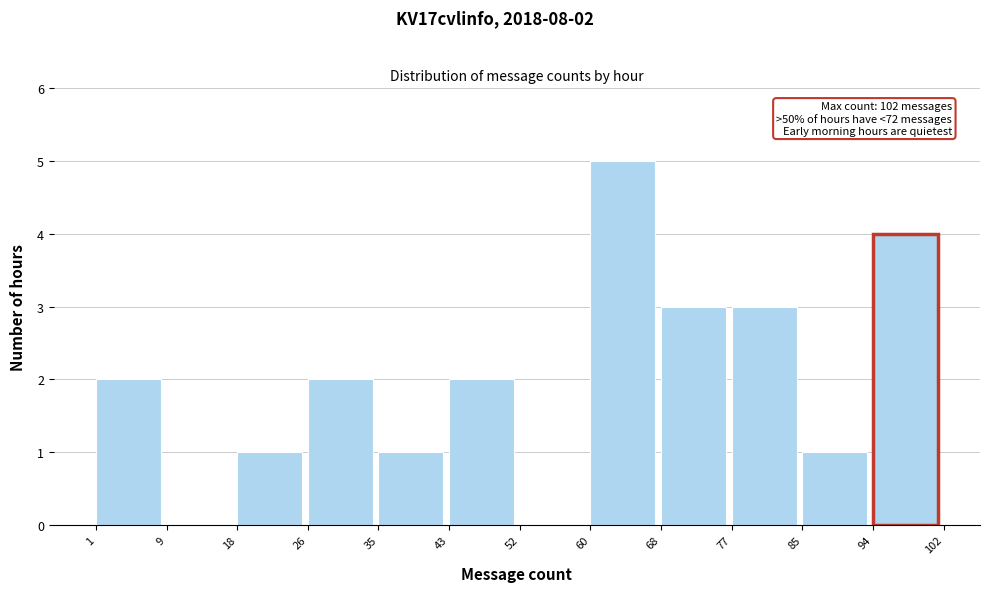

Which range on the x-axis has the tallest bar?

60 to 68